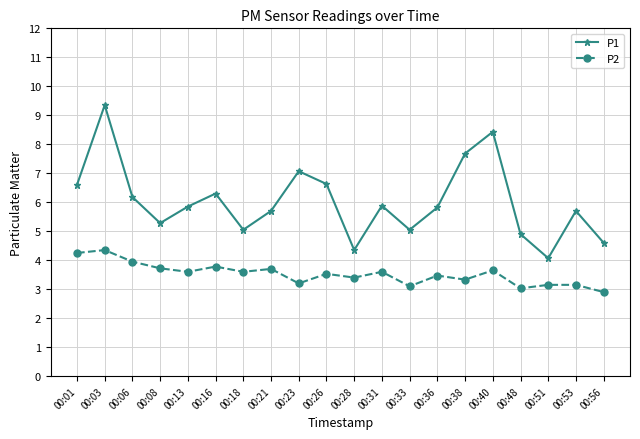

What is the sum of all P2 values?

70.5